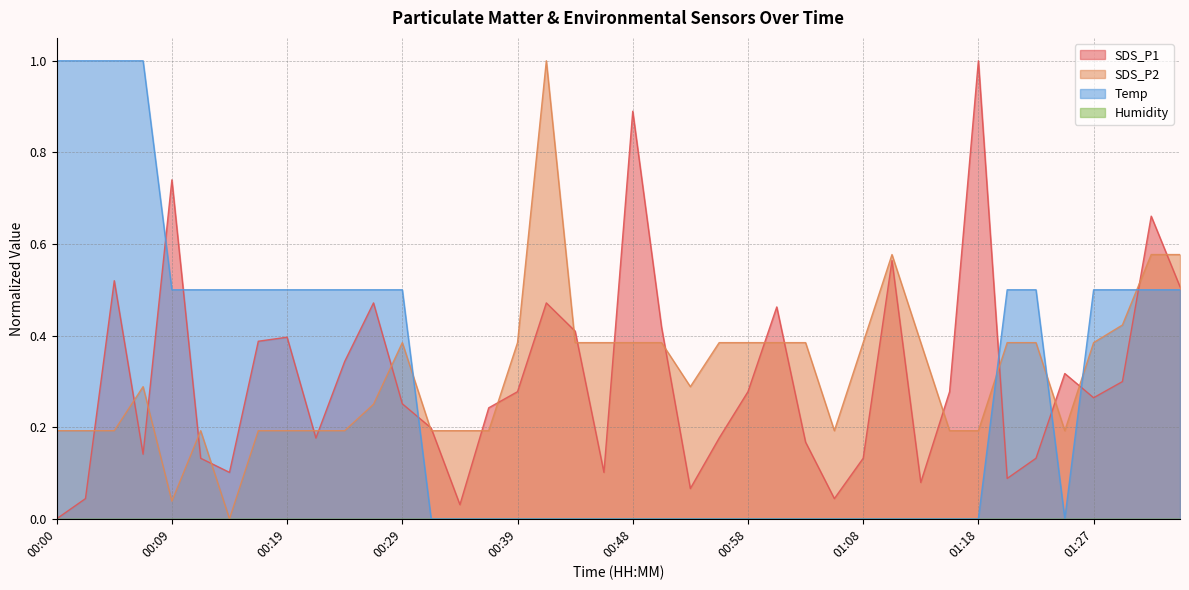

How many categories are shown in the chart?

40